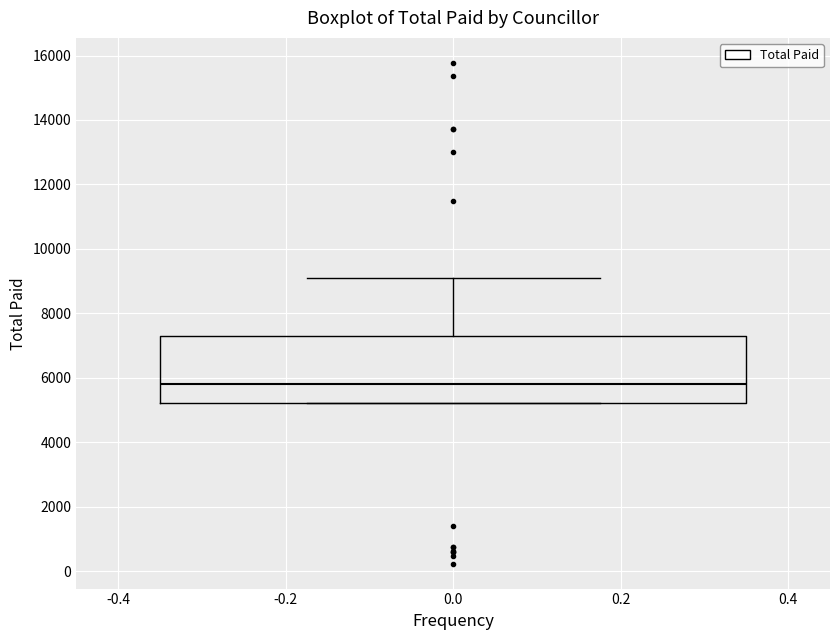

Read this box plot against the y-axis: the position of the median line, the range covered by the box, and the ends of both whiskers. The values are not printed on the chart, so give them approximately, as read against the axis.

median 5800, box 5200 to 7400, whiskers 5200 to 9000